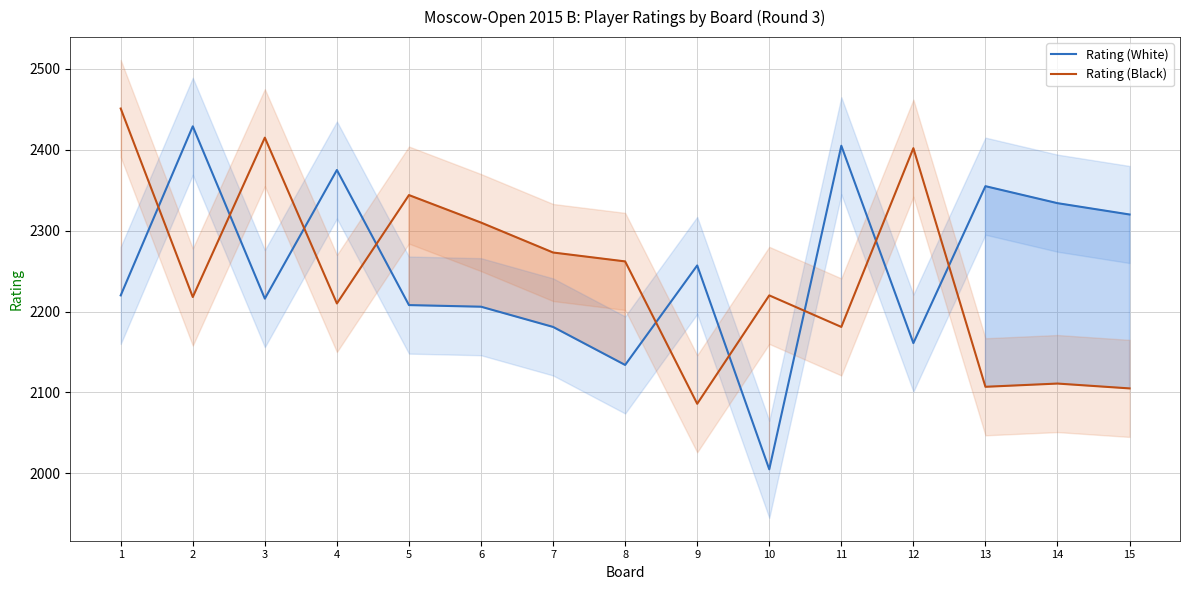

Where does the Rating (Black) series first go above 2220?

1